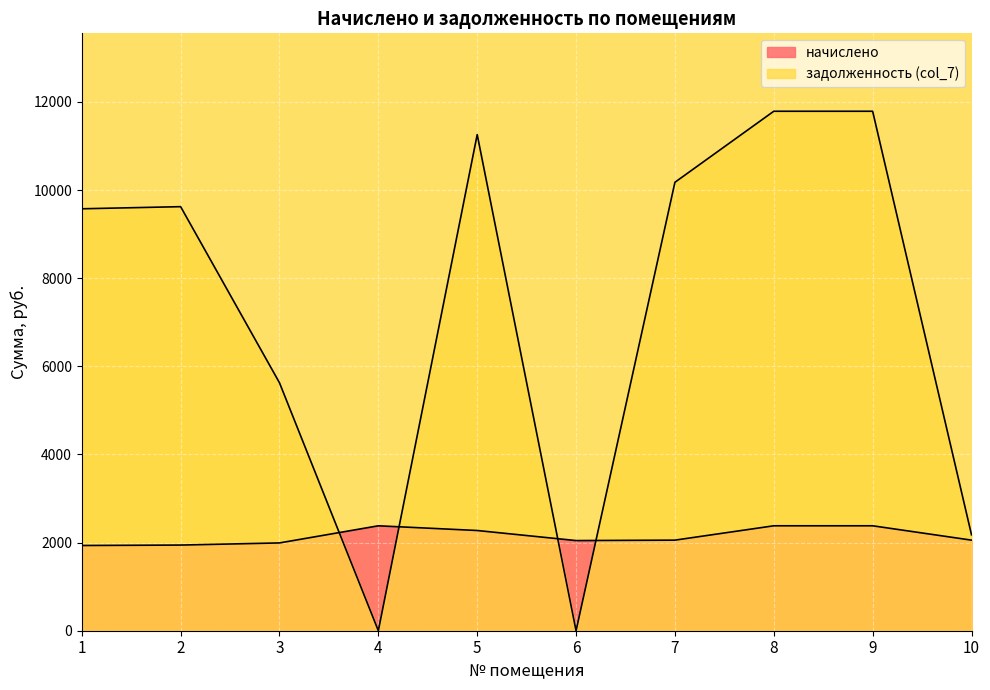

What is the minimum value for начислено?

1934.3